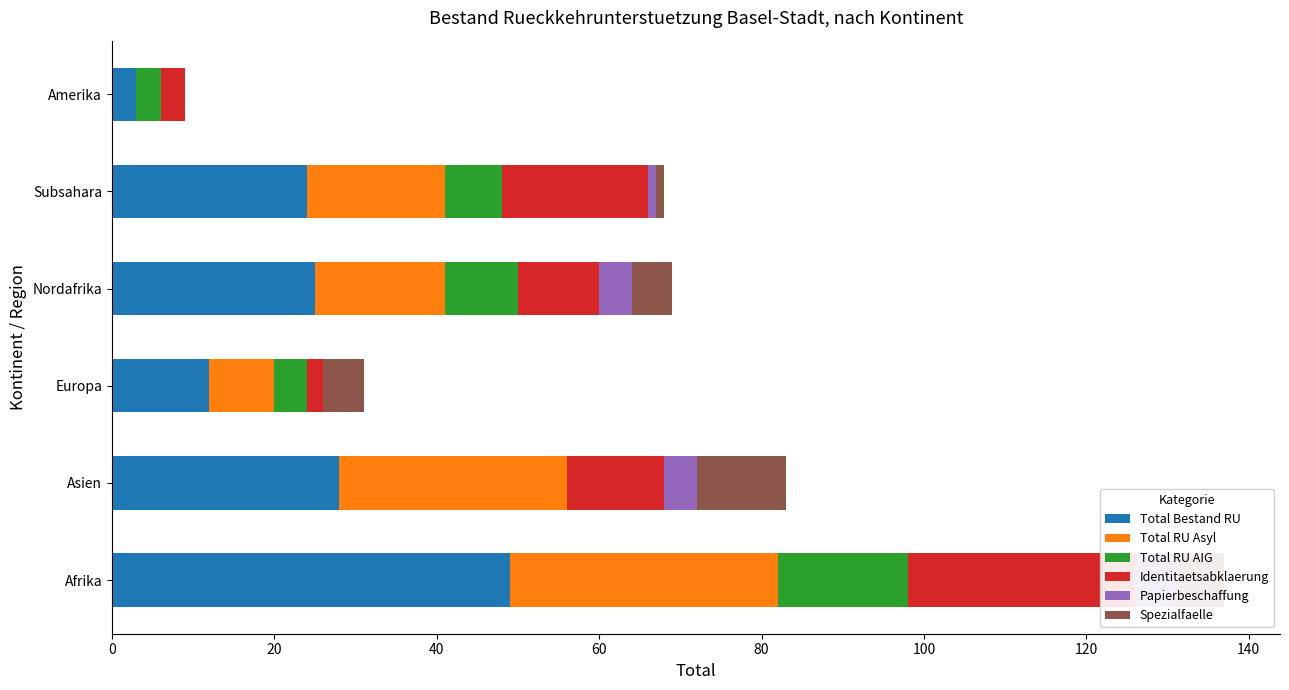

What is the sum of the Papierbeschaffung values at Afrika and Europa?

5